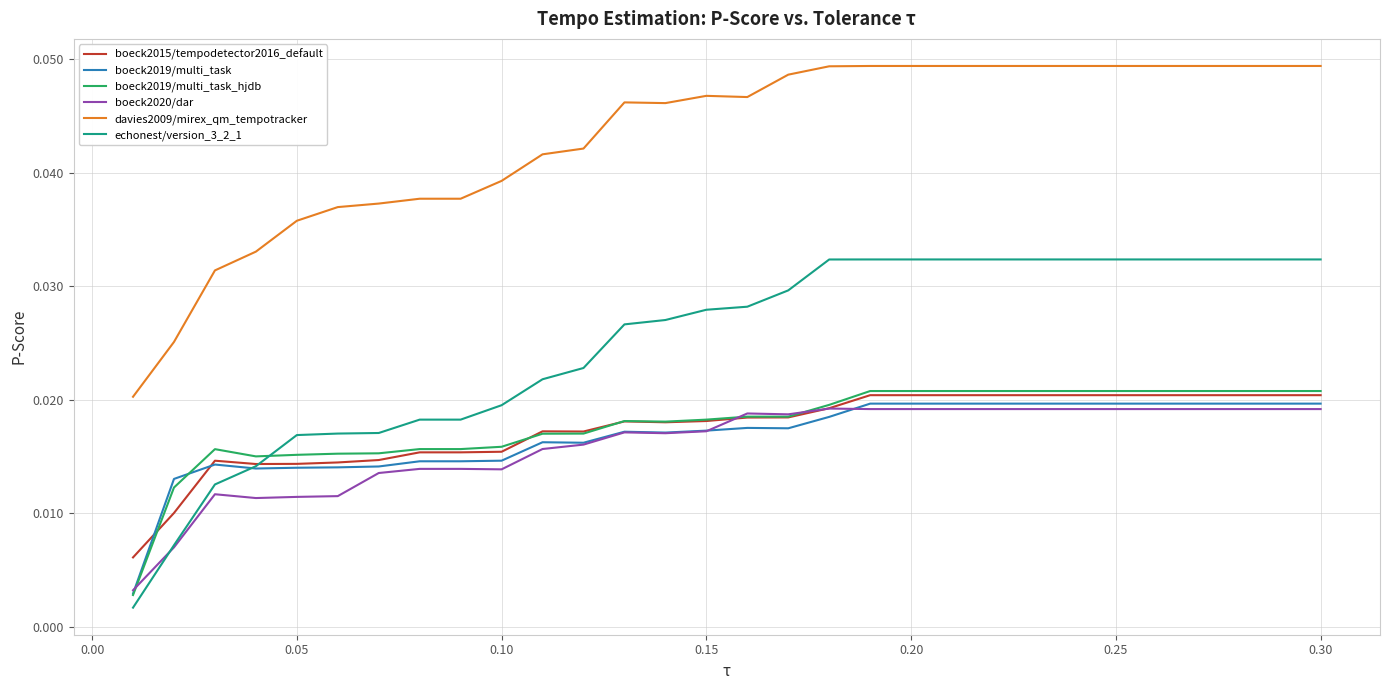

Which series has the largest total across all categories?

davies2009/mirex_qm_tempotracker